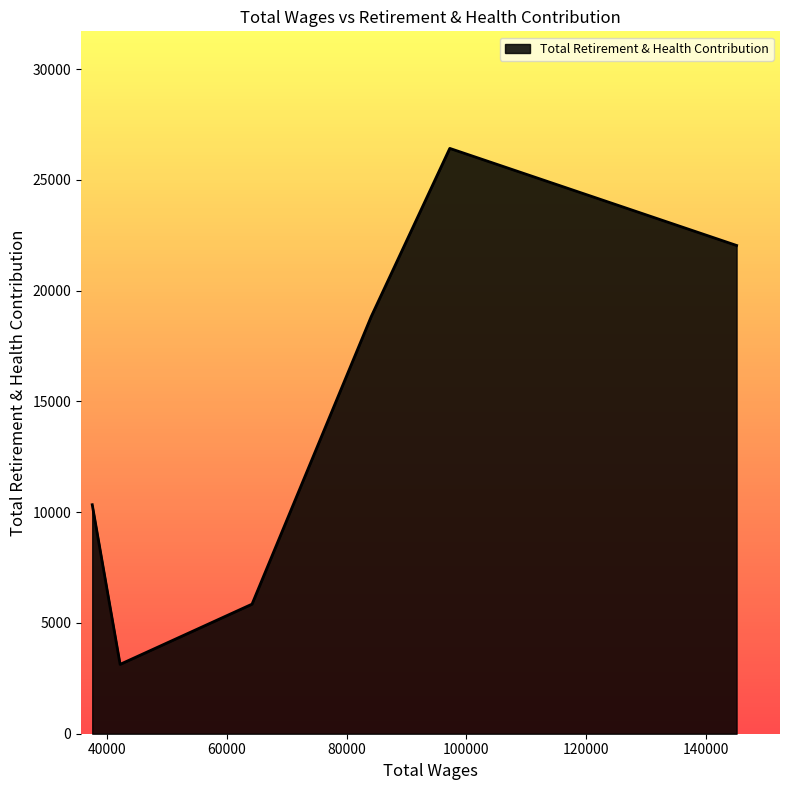

What is the greatest value displayed?

26419